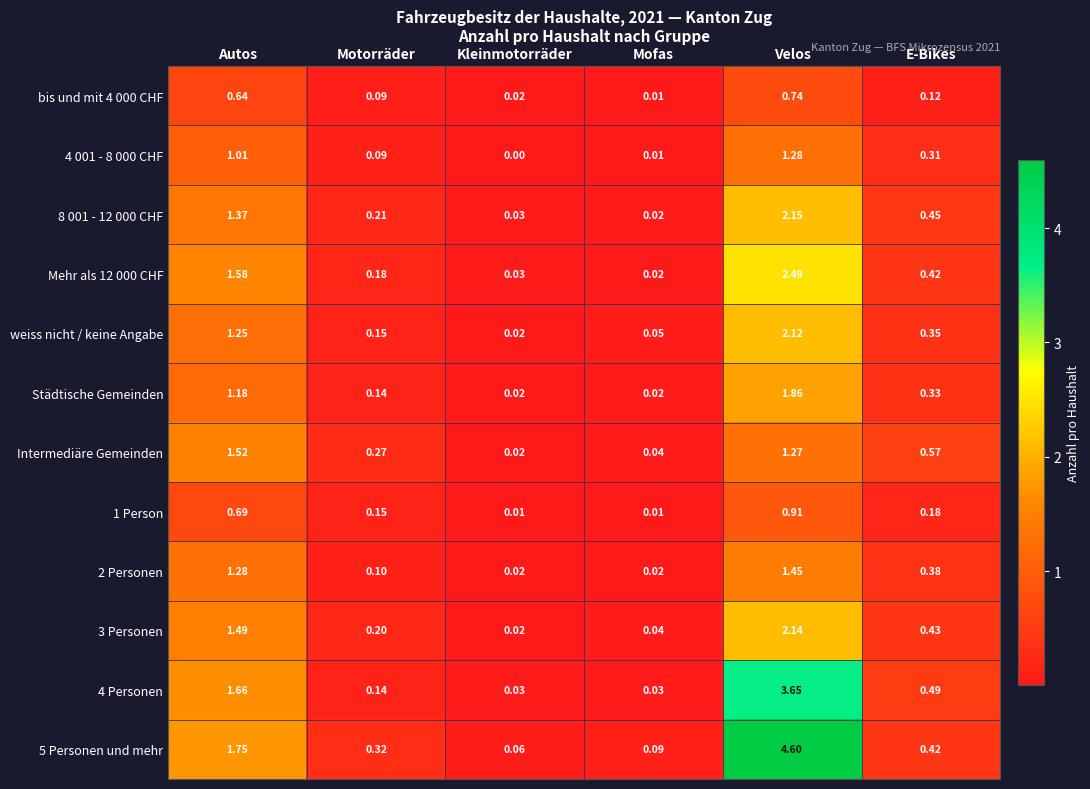

Which category has the highest value across all series?

Velos